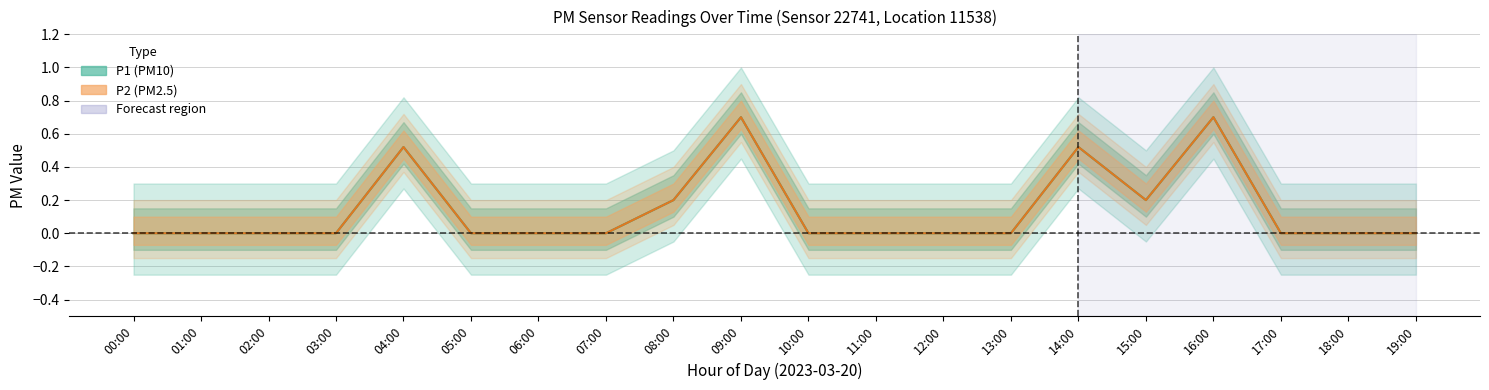

What is the maximum value for P1?

0.7